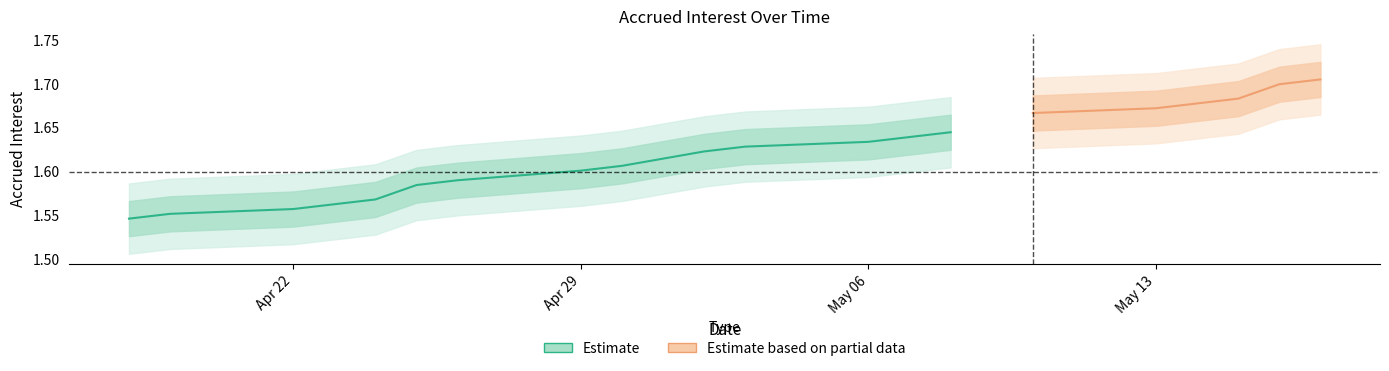

Which label corresponds to the smallest value in the chart?

Apr 22